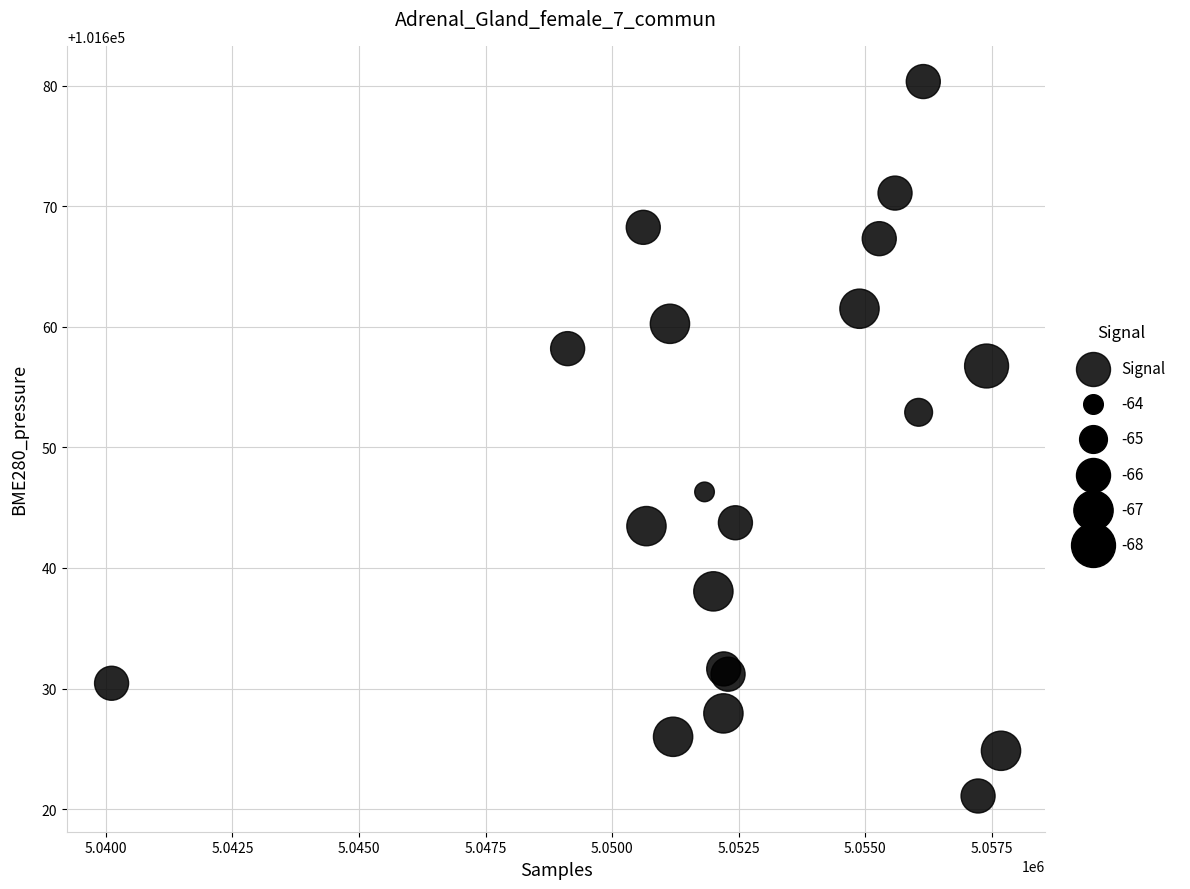

What Y value in the scatter plot is closest to 101650?

101652.9